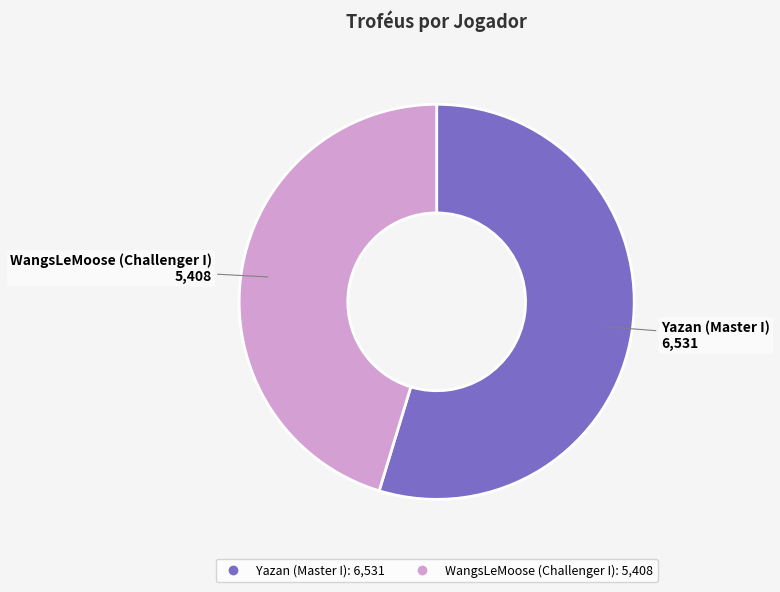

What is the smallest slice in the pie chart?

WangsLeMoose (Challenger I)